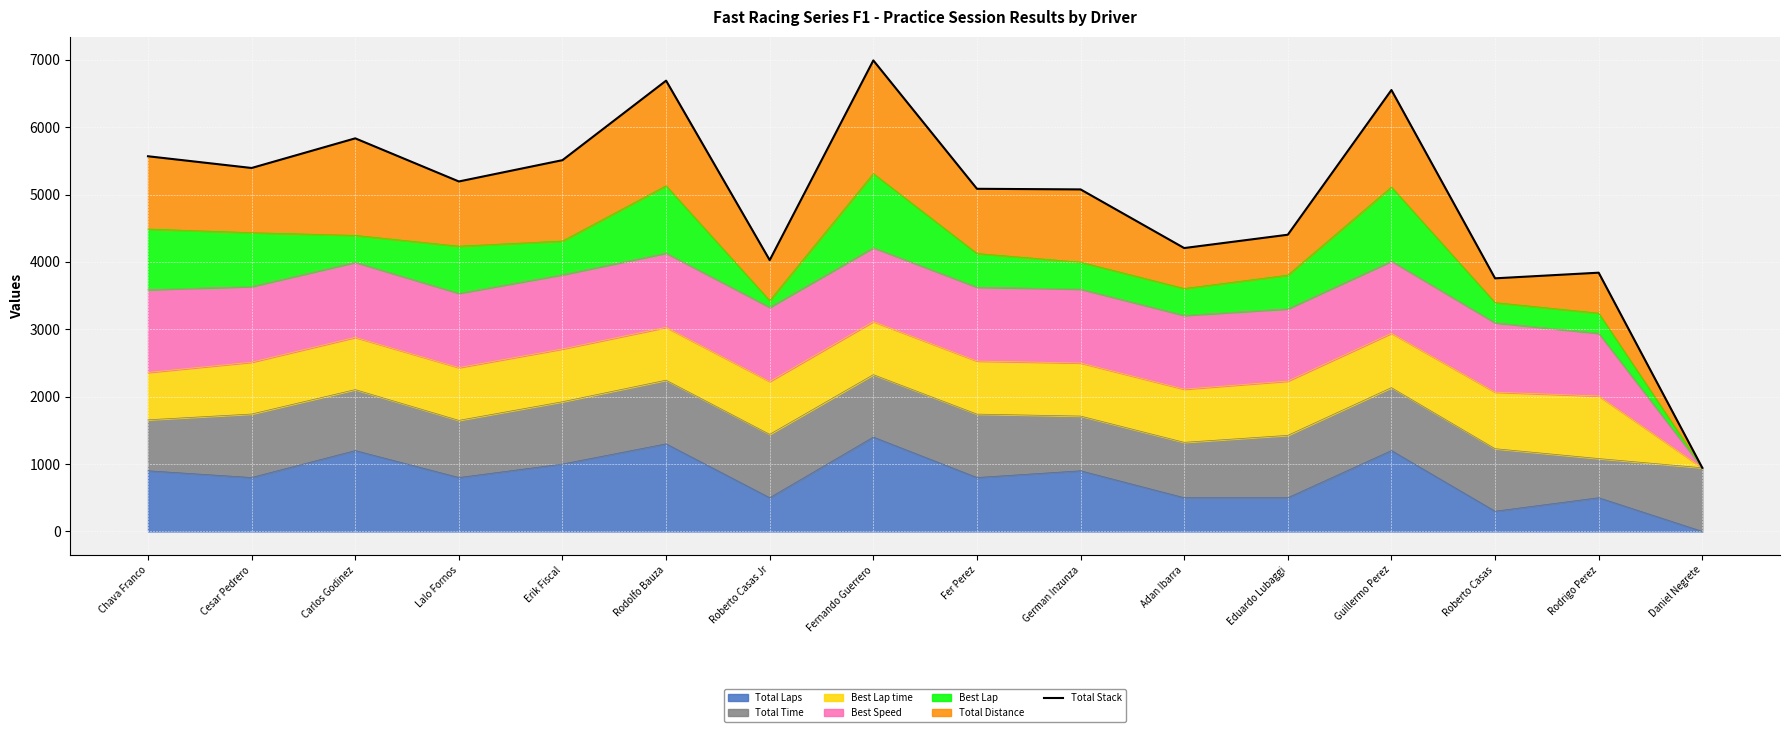

The chart shows a value of 5194.6 at Lalo Fornos. True or false?

True